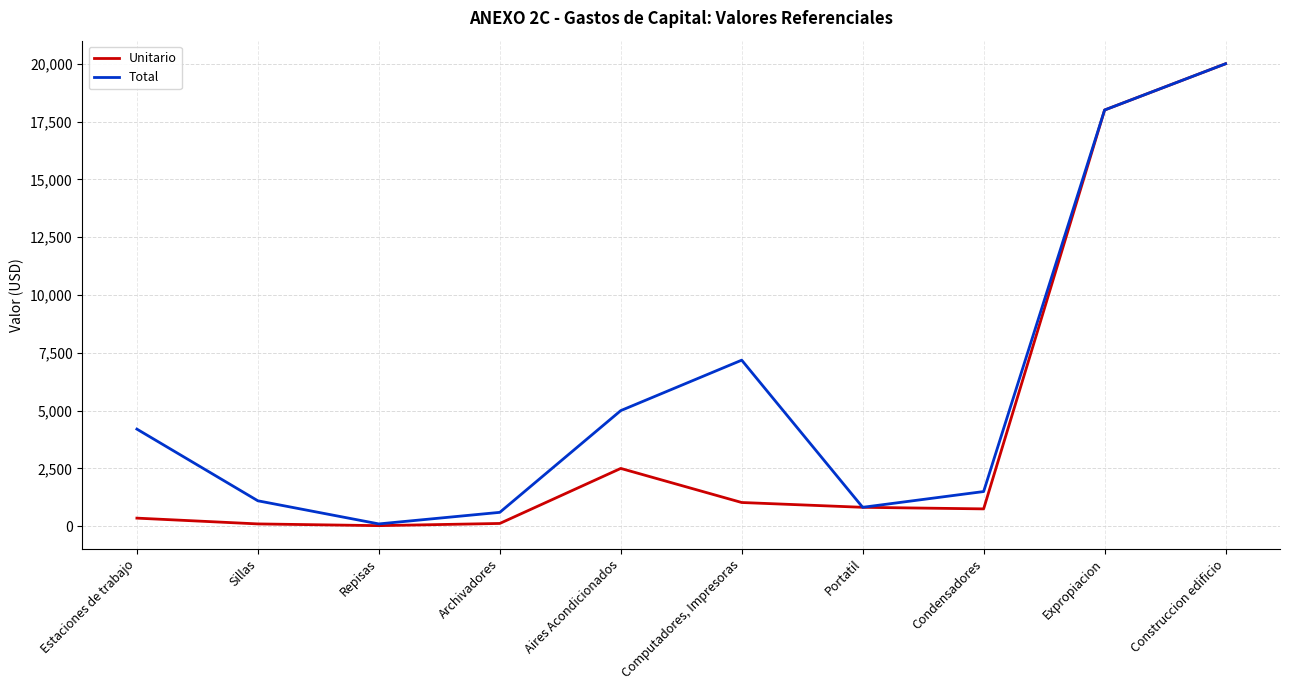

What are all the series names shown in the legend?

Unitario, Total